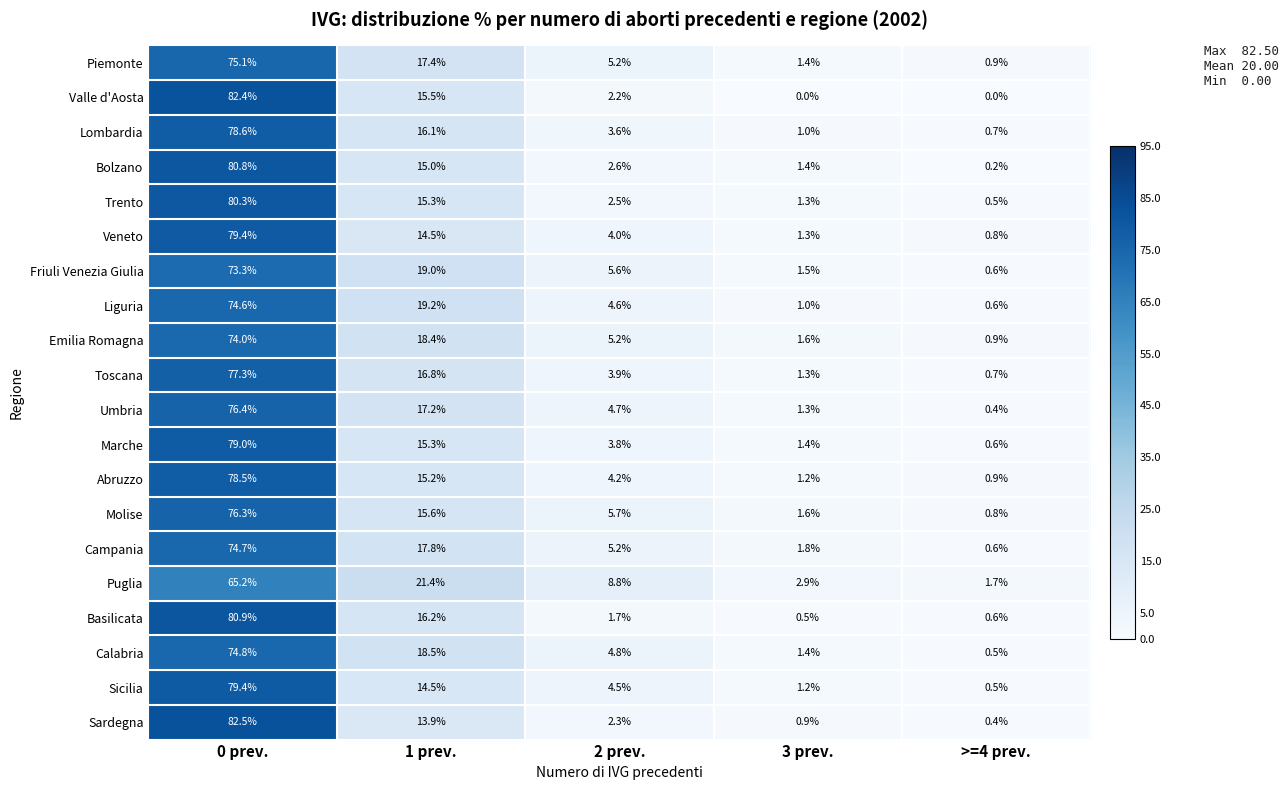

What is the difference between the highest and lowest values at 2 prev.?

7.1